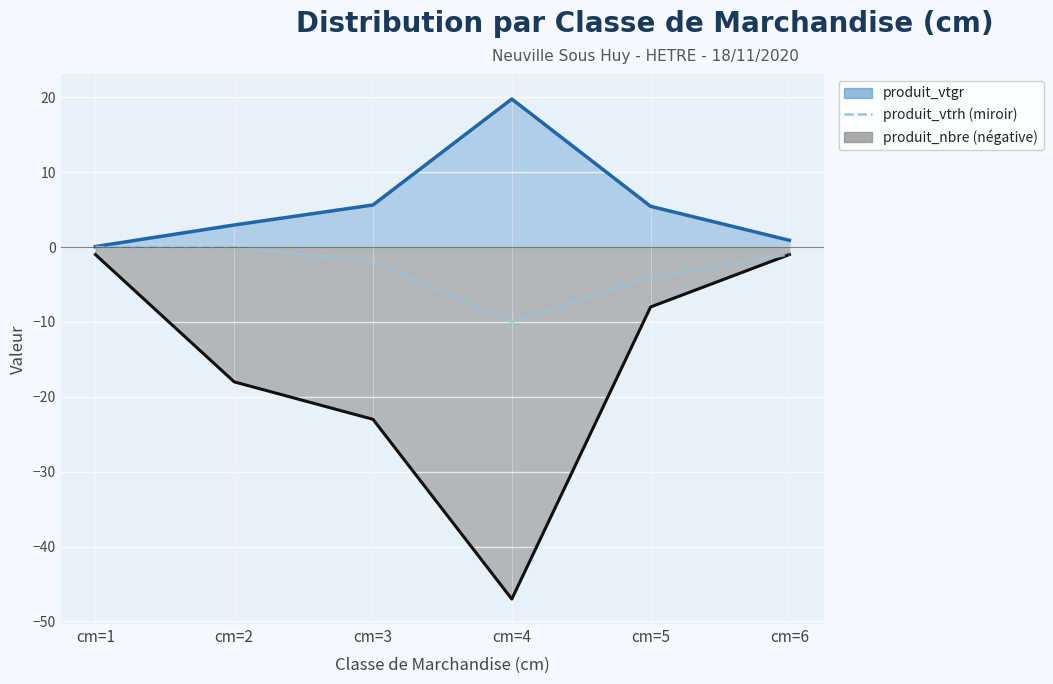

The value at cm=2 is 0. True or false?

True